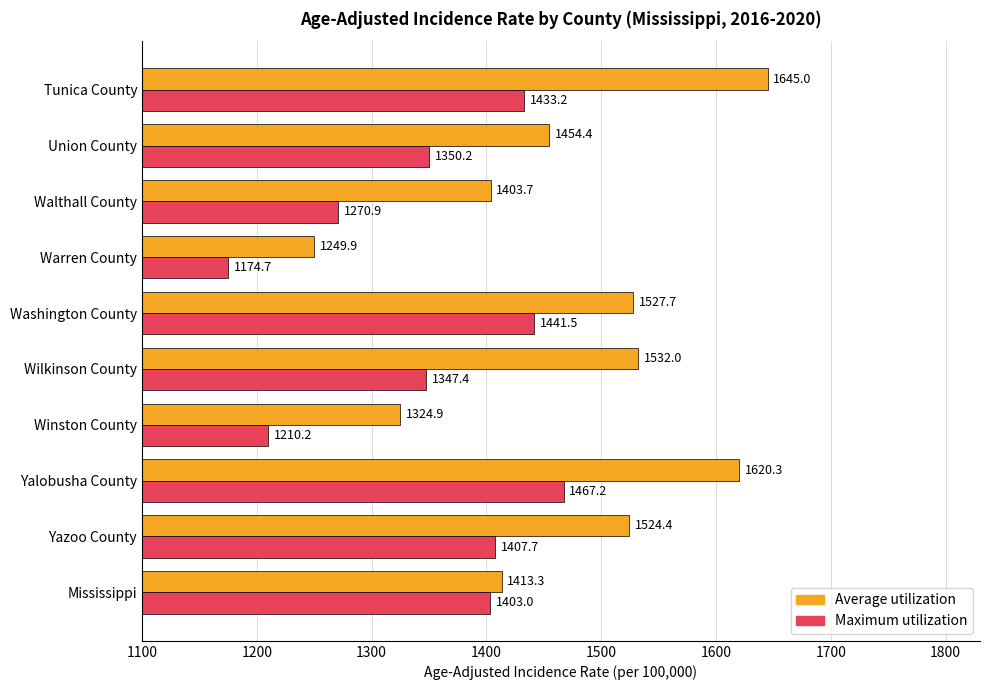

Rank the series by their average value, from lowest to highest.

Maximum utilization, Average utilization